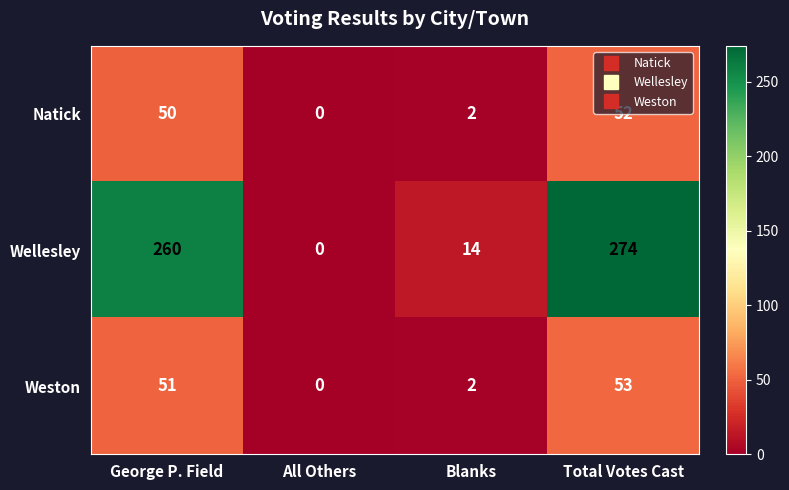

Which series has the largest total across all categories?

Wellesley